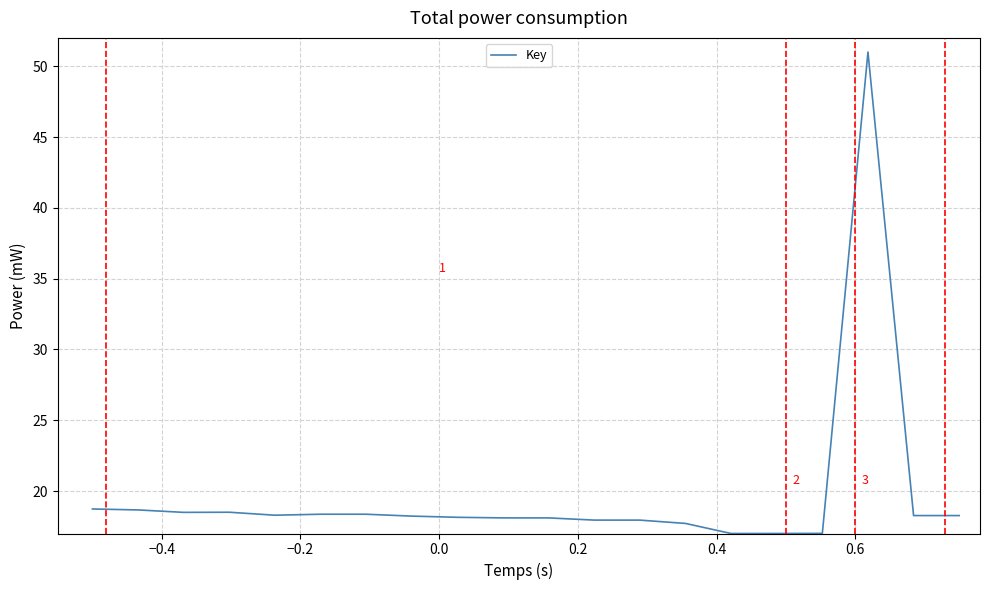

What is the difference between the maximum and minimum values?

34.0